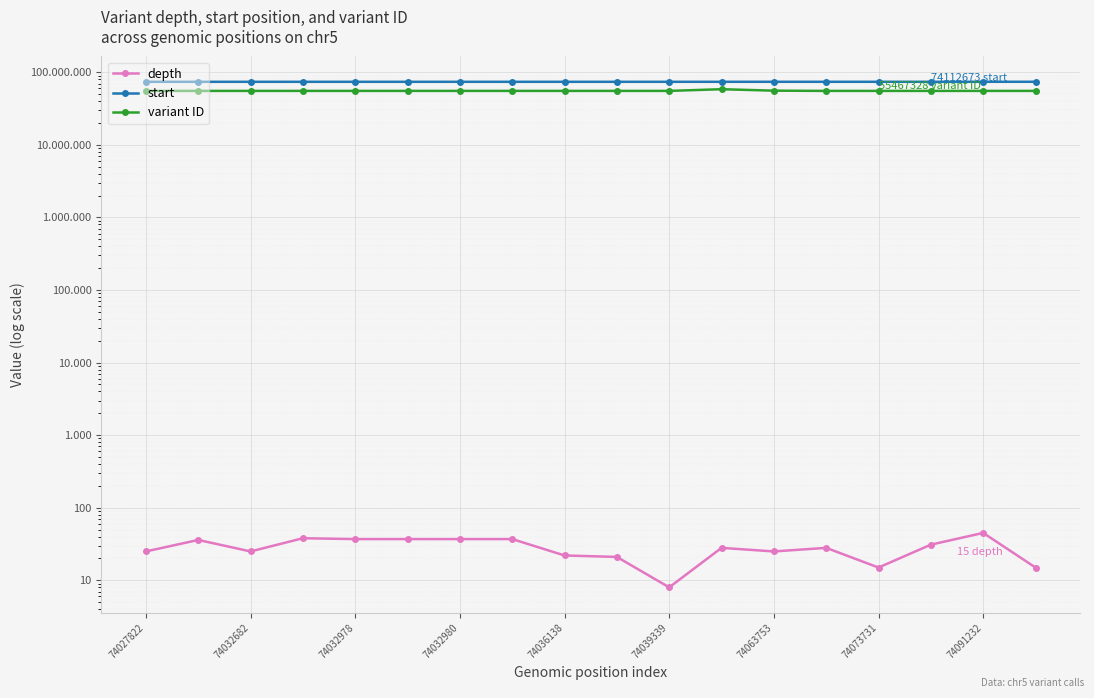

Is the value of variant ID at 10 greater than the value of start at 17?

No